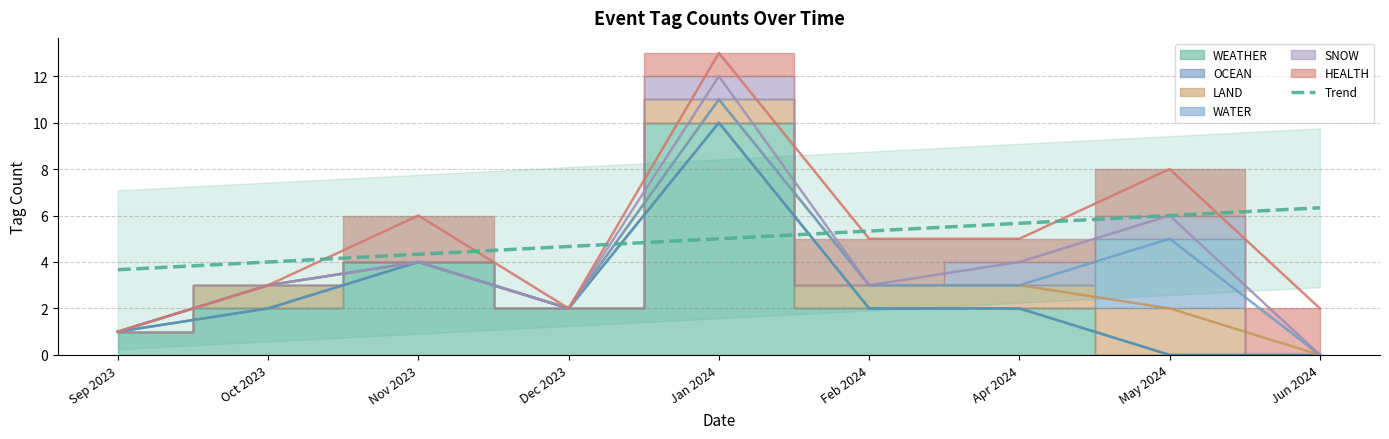

Is it true that the value at Sep 2023 is 3.7?

True